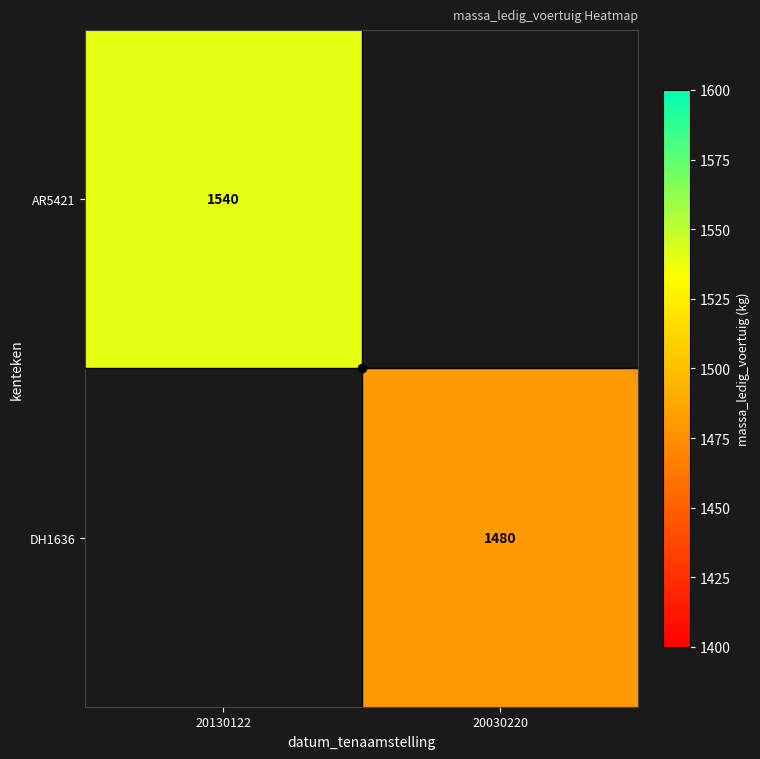

The value of AR5421 at 20130122 is 2516. True or false?

False